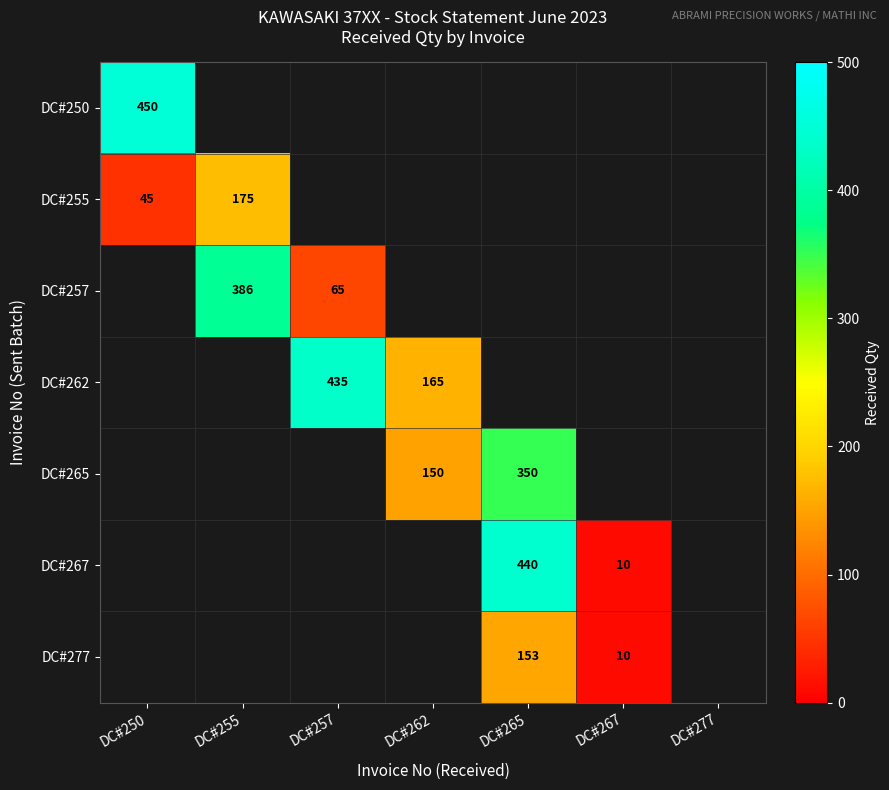

The DC#267 series shows 10 at DC#267. True or false?

True